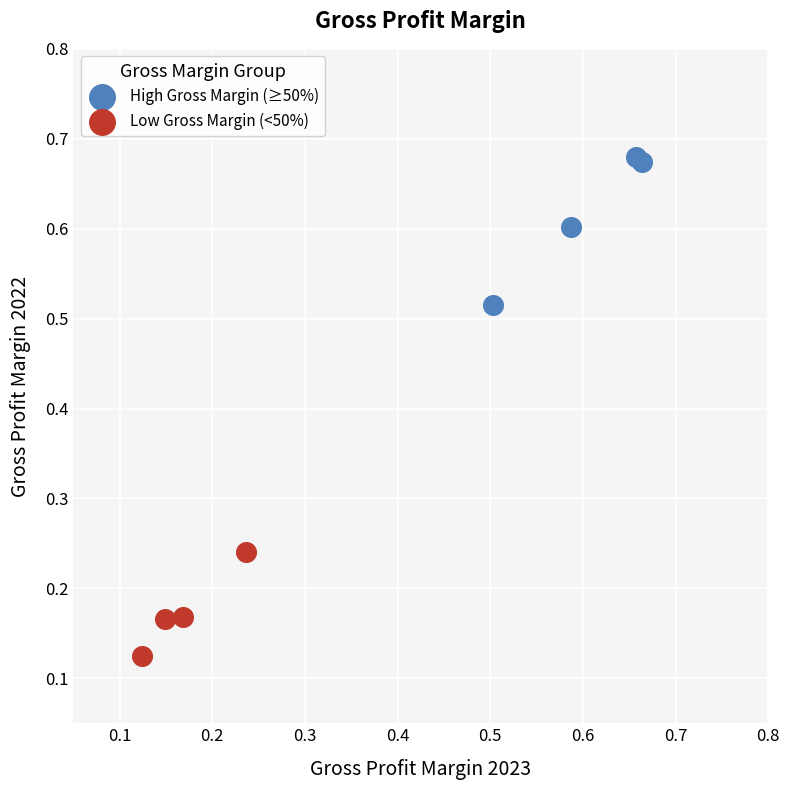

Which series has the widest spread of Y values?

High Gross Margin (≥50%)